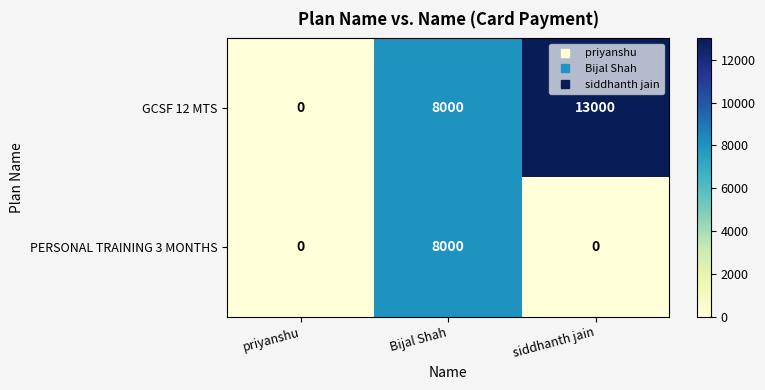

What is the difference between the PERSONAL TRAINING 3 MONTHS values at siddhanth jain and Bijal Shah?

8000